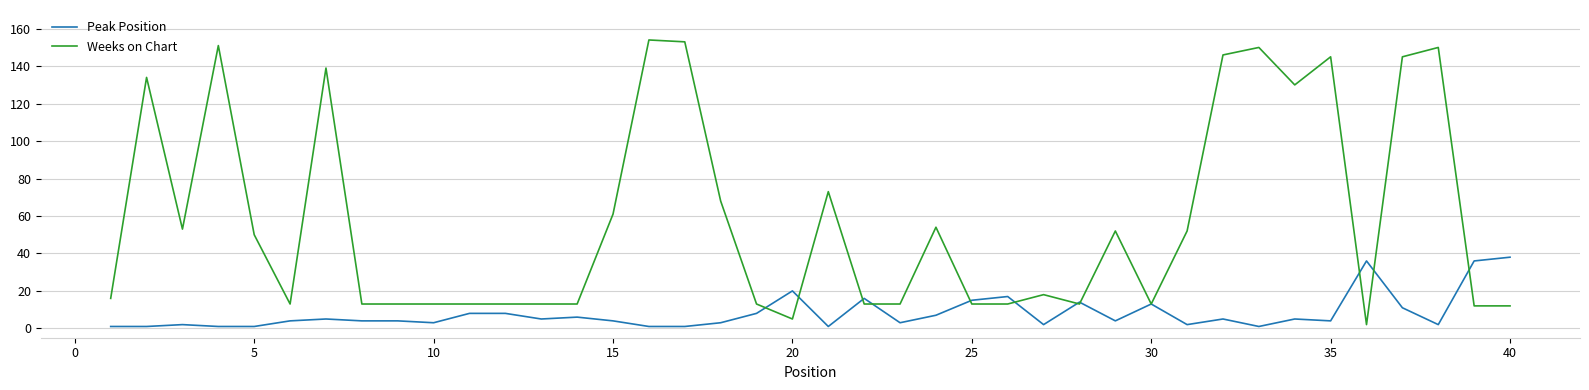

Which series has the largest total across all categories?

Weeks on Chart